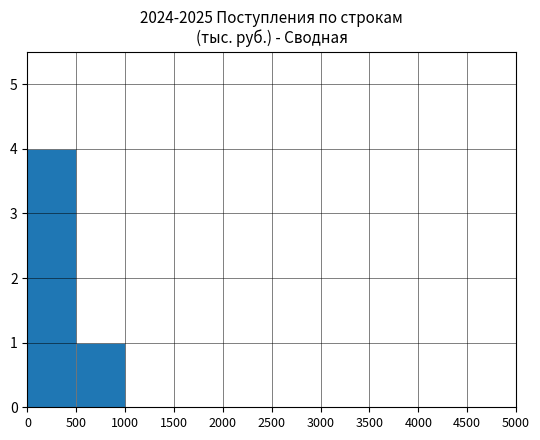

How many distinct data groups are displayed?

1